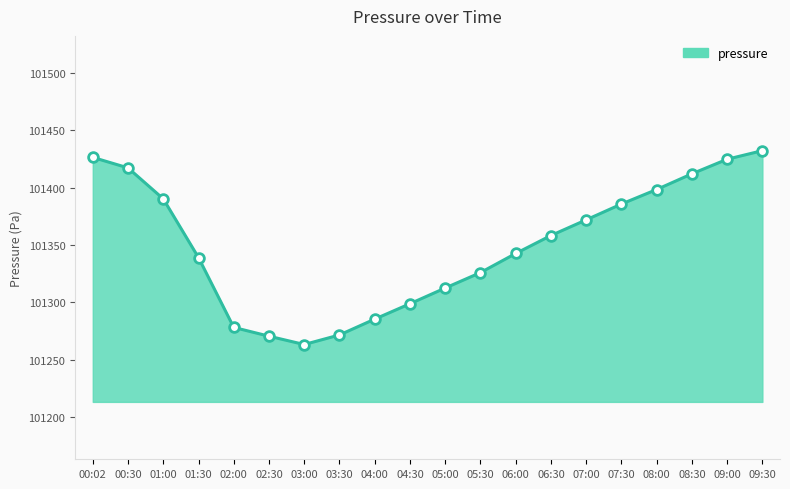

What is the ratio of the value at 04:00 to the value at 07:00?

1.0